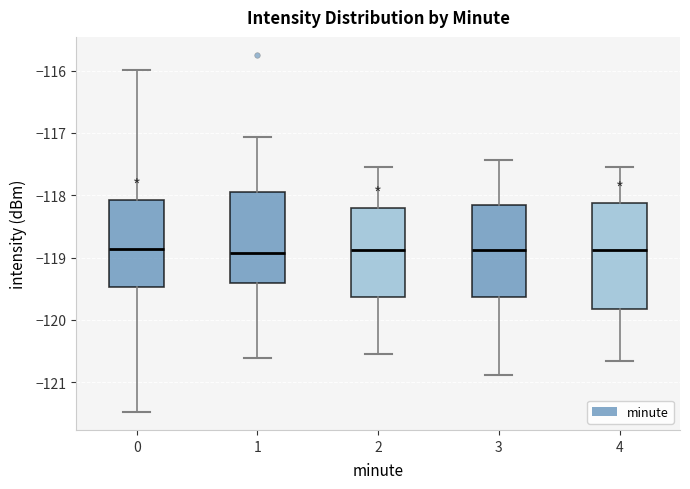

Reading left to right, read every box against the y-axis: the position of its median line, the range the box covers, and the ends of its whiskers. The values are not printed on the chart, so give them approximately, as read against the axis.

0: median -118.9, box -119.5 to -118.1, whiskers -121.5 to -116.0
1: median -118.9, box -119.4 to -117.9, whiskers -120.6 to -117.1
2: median -118.9, box -119.6 to -118.2, whiskers -120.5 to -117.5
3: median -118.9, box -119.6 to -118.2, whiskers -120.9 to -117.4
4: median -118.9, box -119.8 to -118.1, whiskers -120.7 to -117.5